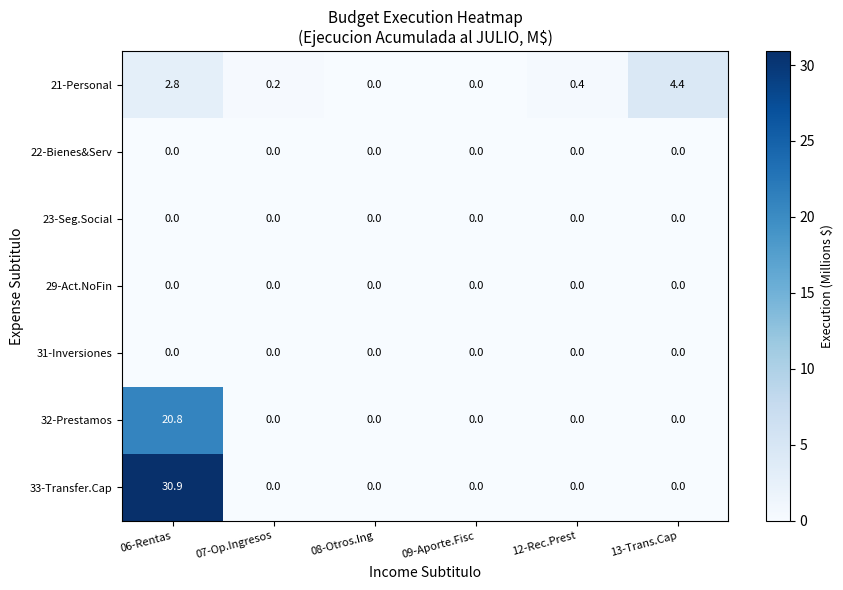

What is the difference between the 21-Personal values at 13-Trans.Cap and 12-Rec.Prest?

4.0